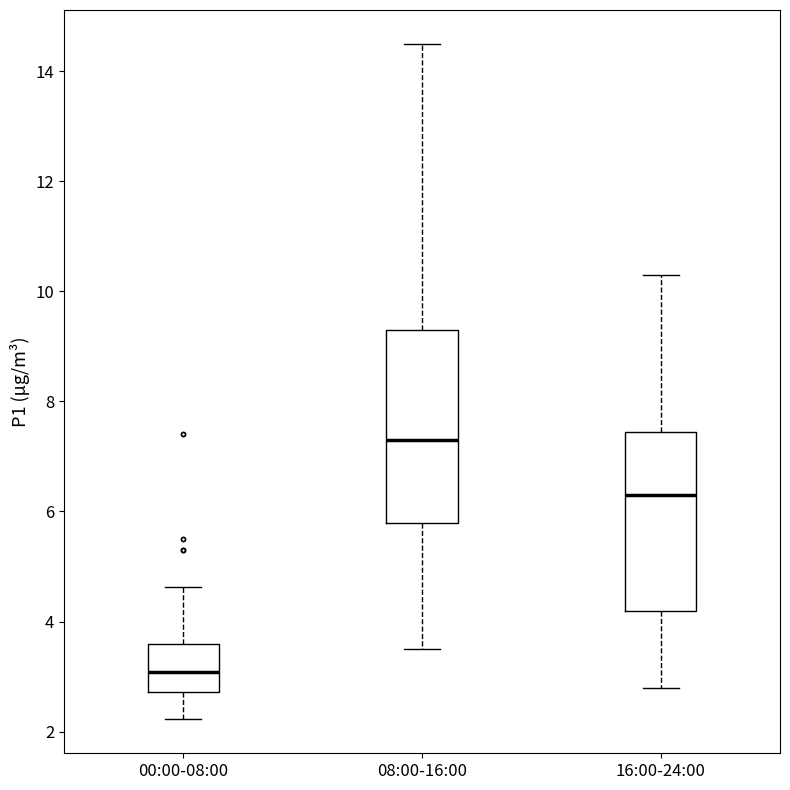

Reading left to right, transcribe this box plot: for each box, give where its median line is, the range the box spans, and where its two whiskers end, as read against the y-axis. The values are not printed on the chart, so give them approximately, as read against the axis.

00:00-08:00: median 3.0, box 2.8 to 3.6, whiskers 2.2 to 4.6
08:00-16:00: median 7.4, box 5.8 to 9.4, whiskers 3.6 to 14.6
16:00-24:00: median 6.4, box 4.2 to 7.4, whiskers 2.8 to 10.4